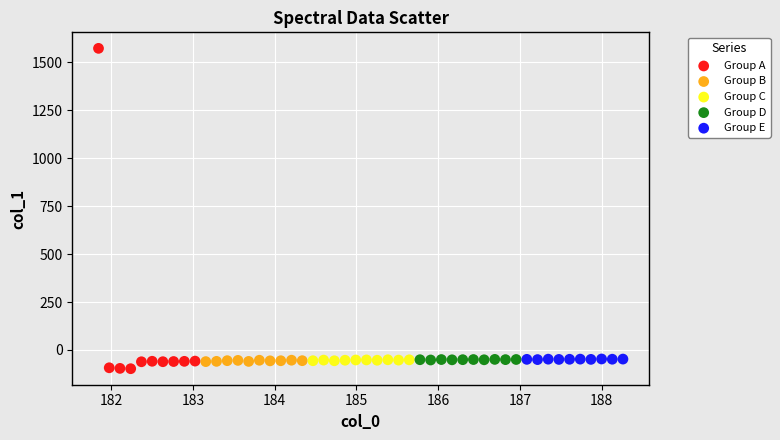

Which series reaches the minimum Y coordinate?

Group A